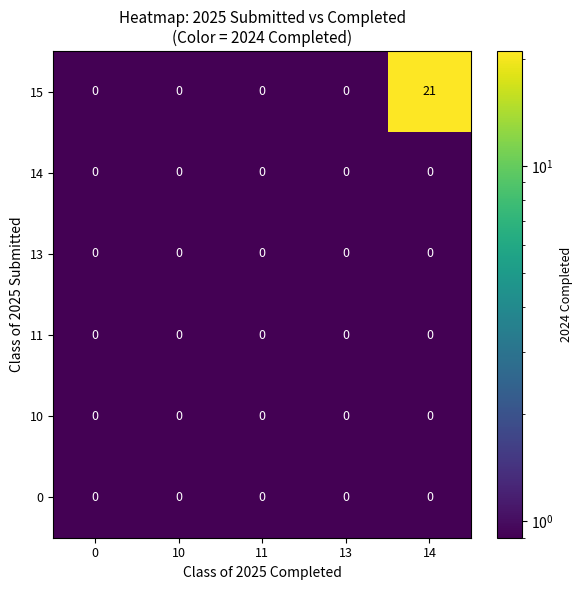

The 11 series shows 0 at 10. True or false?

True